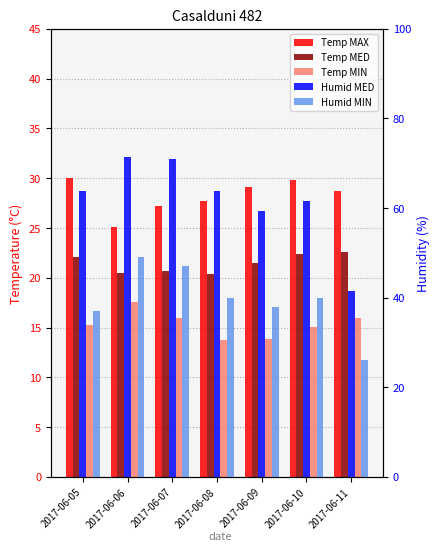

Reading left to right, transcribe all the data shown in this chart.

Temp MAX: 2017-06-05=30.0	2017-06-06=25.1	2017-06-07=27.2	2017-06-08=27.7	2017-06-09=29.1	2017-06-10=29.8	2017-06-11=28.7
Temp MED: 2017-06-05=22.1	2017-06-06=20.5	2017-06-07=20.7	2017-06-08=20.4	2017-06-09=21.5	2017-06-10=22.4	2017-06-11=22.6
Temp MIN: 2017-06-05=15.3	2017-06-06=17.6	2017-06-07=16.0	2017-06-08=13.8	2017-06-09=13.9	2017-06-10=15.1	2017-06-11=16.0
Humid MED: 2017-06-05=63.9	2017-06-06=71.4	2017-06-07=71.0	2017-06-08=63.8	2017-06-09=59.4	2017-06-10=61.5	2017-06-11=41.5
Humid MIN: 2017-06-05=37.0	2017-06-06=49.0	2017-06-07=47.0	2017-06-08=40.0	2017-06-09=38.0	2017-06-10=40.0	2017-06-11=26.0